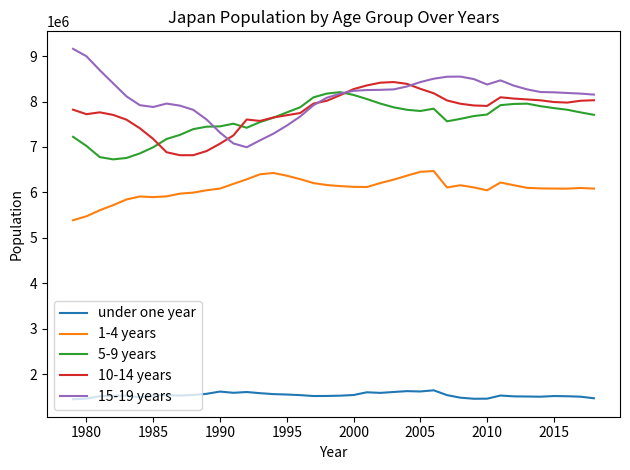

True or false: under one year and 15-19 years cross at least once.

False